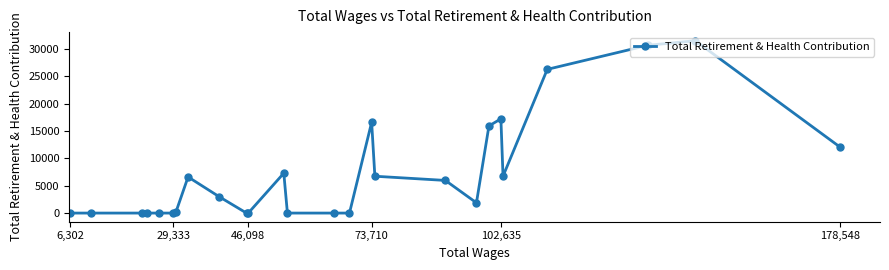

What is the maximum value shown in the chart?

31497